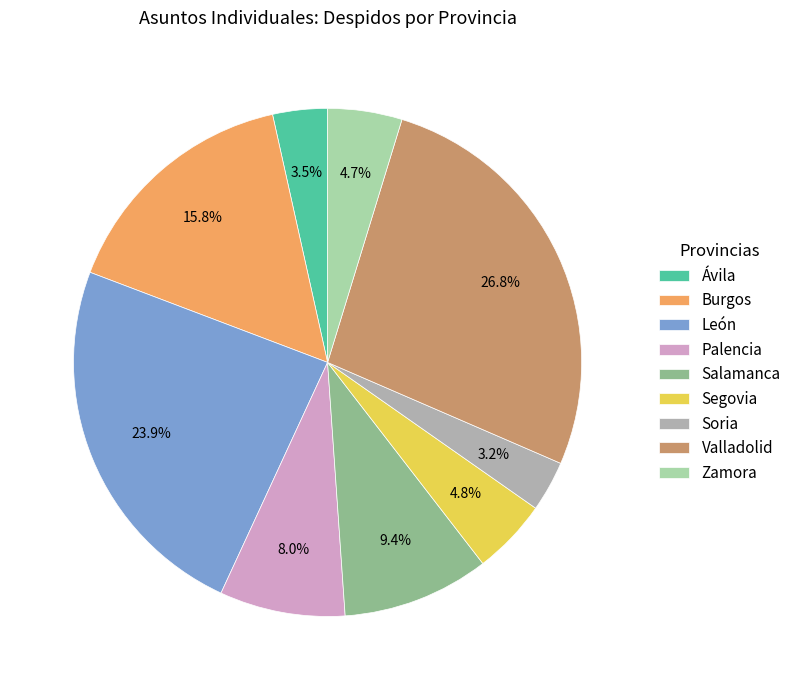

Count the number of slices in the pie.

9